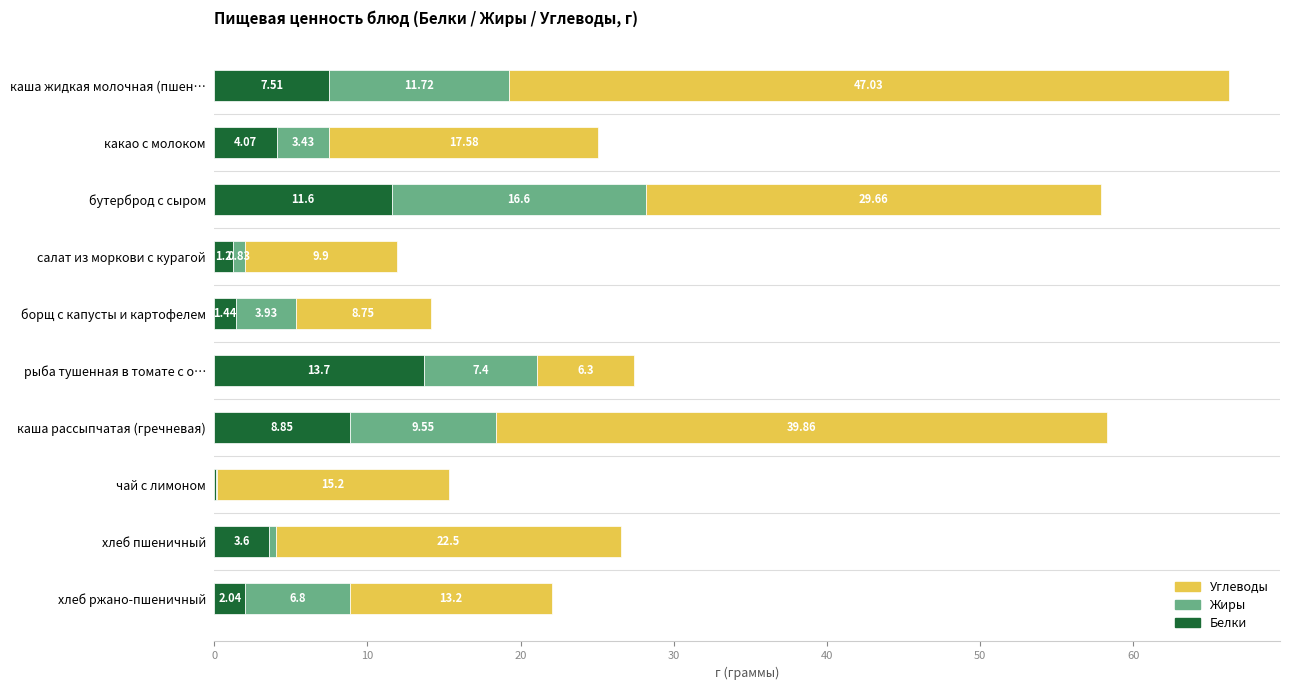

How many categories are shown in the chart?

10